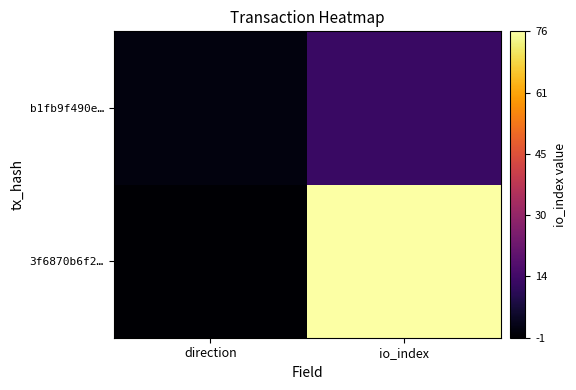

Reading right to left, transcribe all the data shown in this chart.

3f6870b6f2…: io_index=76	direction=-1
b1fb9f490e…: io_index=13	direction=1